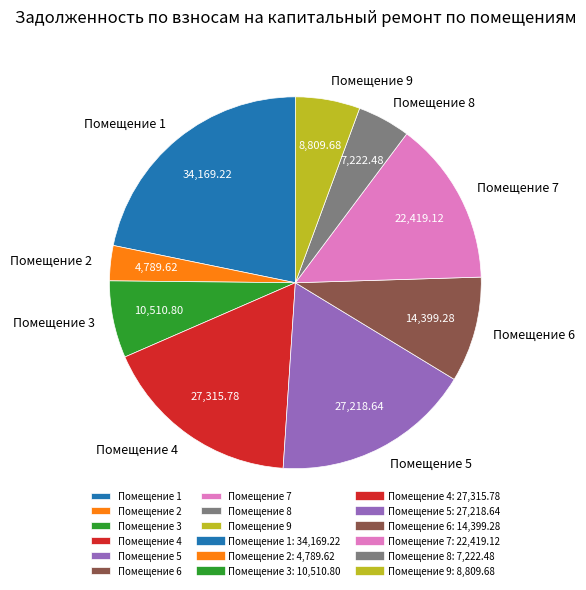

What is the smallest slice in the pie chart?

Помещение 2